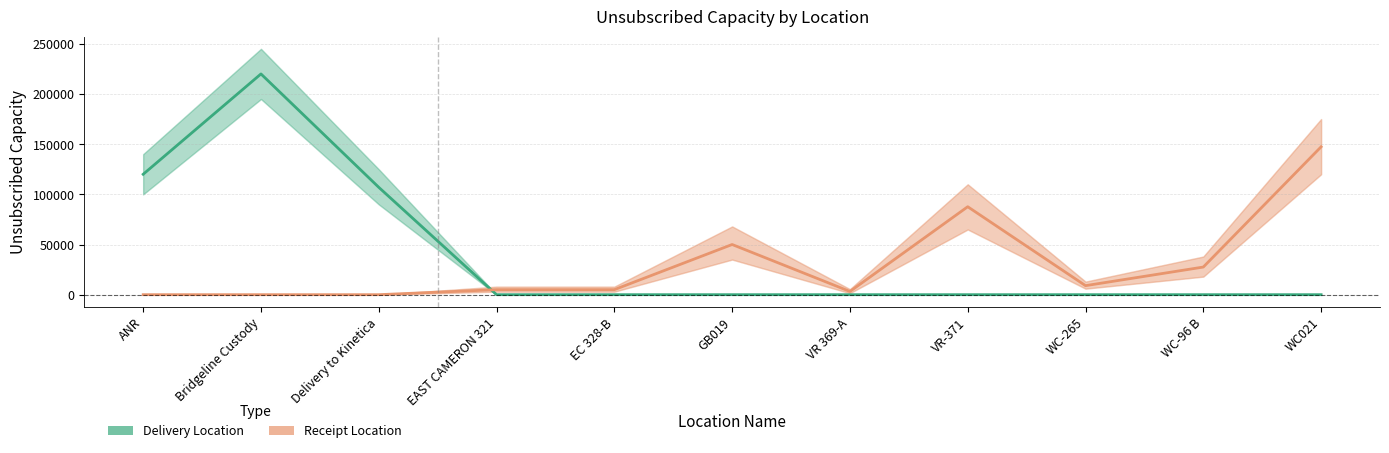

How many times do Receipt Location and Delivery Location cross each other?

1